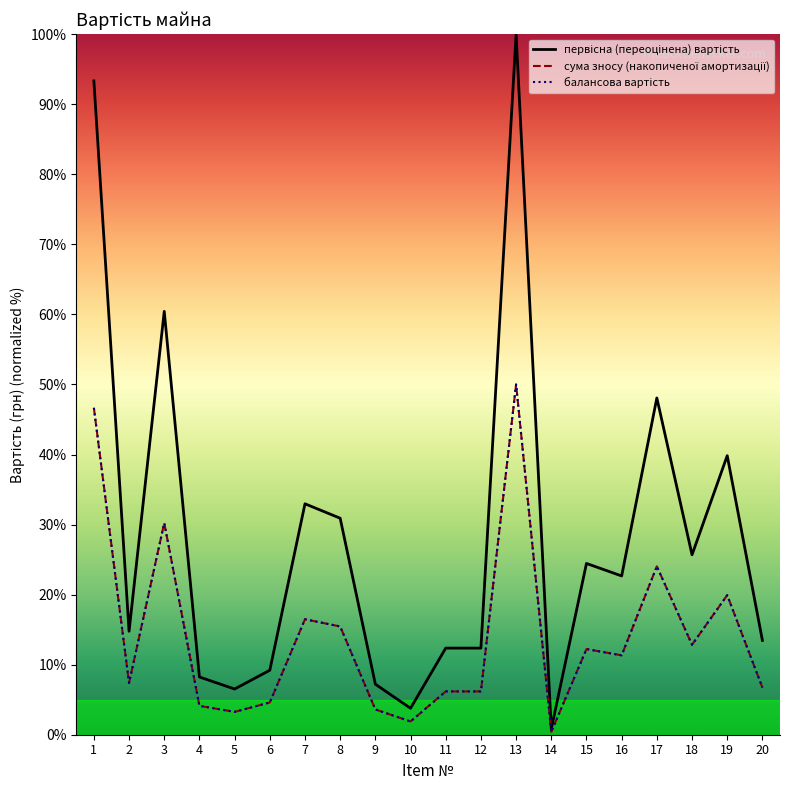

List the series in order of their peak value, lowest first.

сума зносу (накопиченої амортизації), балансова вартість, первісна (переоцінена) вартість